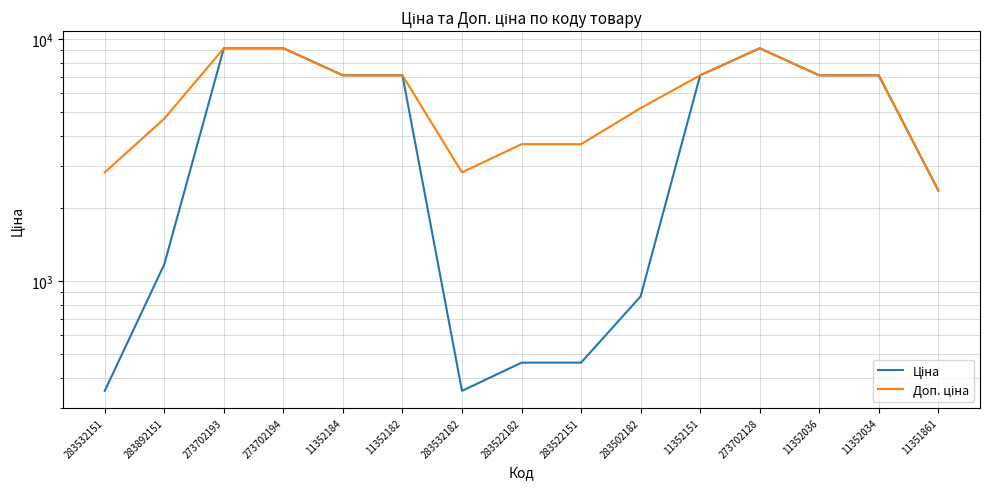

Reading left to right, transcribe all the data shown in this chart.

Ціна: 283532151=352.2	283892151=1174.7	273702193=9185.9	273702194=9185.9	11352184=7098.8	11352182=7098.8	283532182=352.2	283522182=460.8	283522151=460.8	283502182=865.9	11352151=7098.8	273702128=9185.9	11352036=7098.8	11352034=7098.8	11351861=2372.4
Доп. ціна: 283532151=2818.0	283892151=4698.8	273702193=9185.9	273702194=9185.9	11352184=7098.8	11352182=7098.8	283532182=2818.0	283522182=3686.5	283522151=3686.5	283502182=5195.4	11352151=7098.8	273702128=9185.9	11352036=7098.8	11352034=7098.8	11351861=2372.0